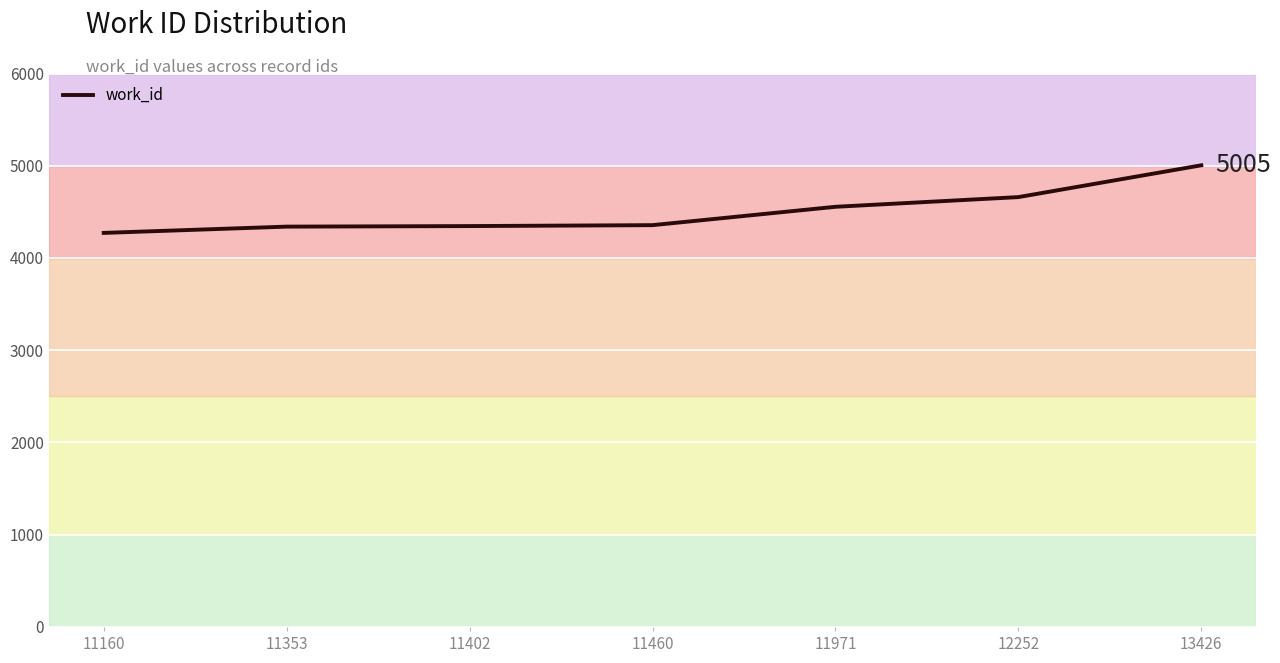

Approximately how many times larger is the value at 11353 compared to 13426?

0.9